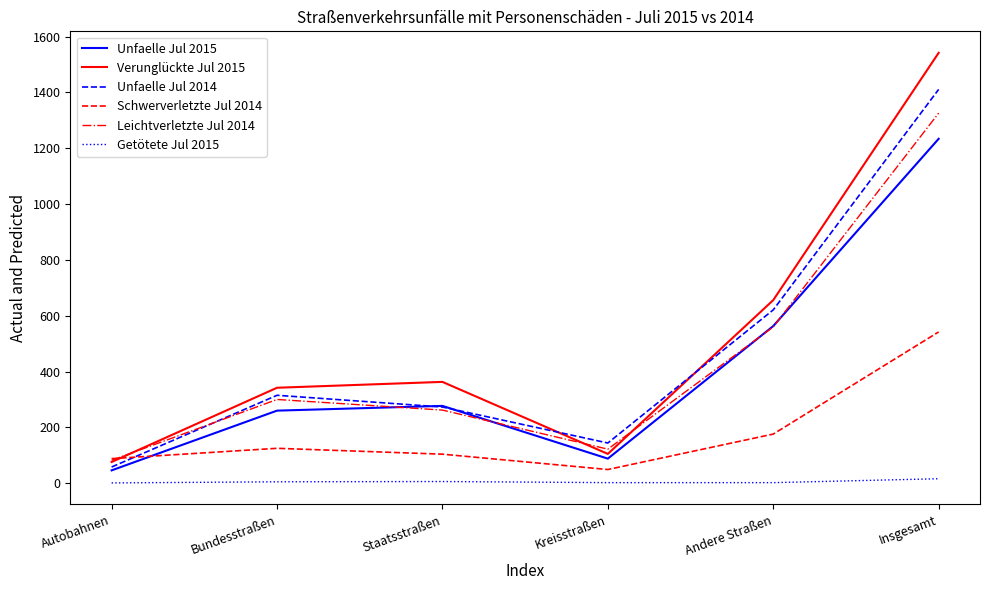

At how many categories does at least one series exceed 1298?

1